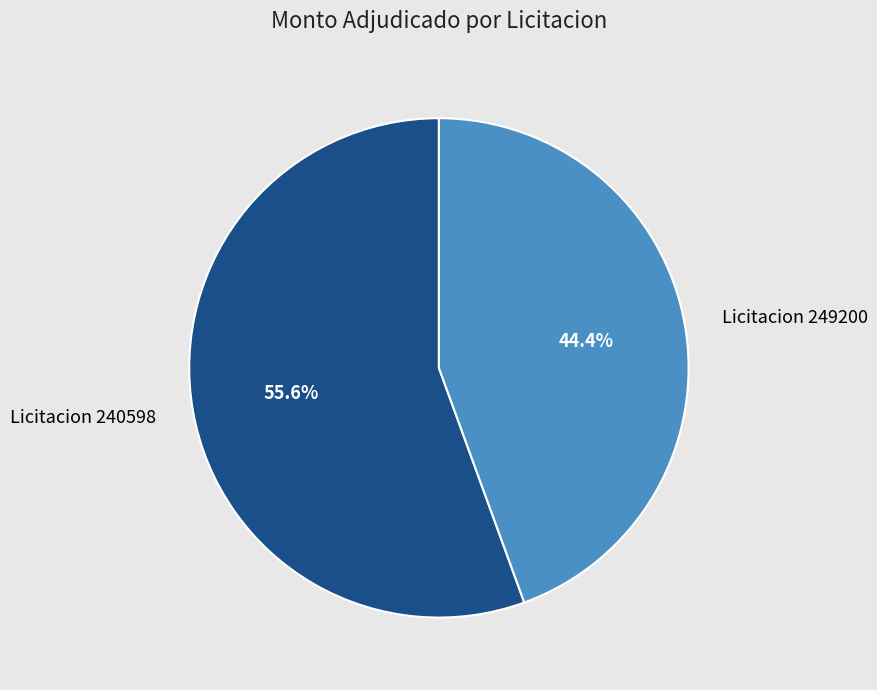

Combined, what portion of the pie is Licitacion 249200 and Licitacion 240598?

100.0%